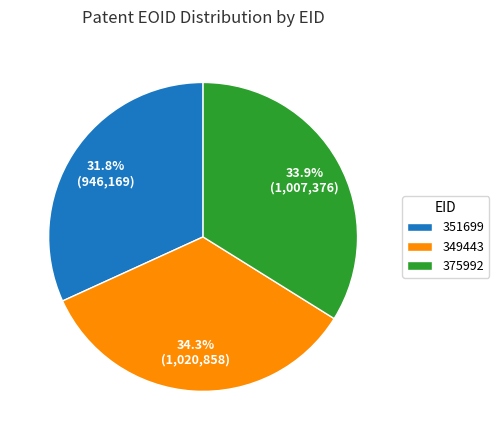

True or false: 375992 accounts for 47% of the total.

False